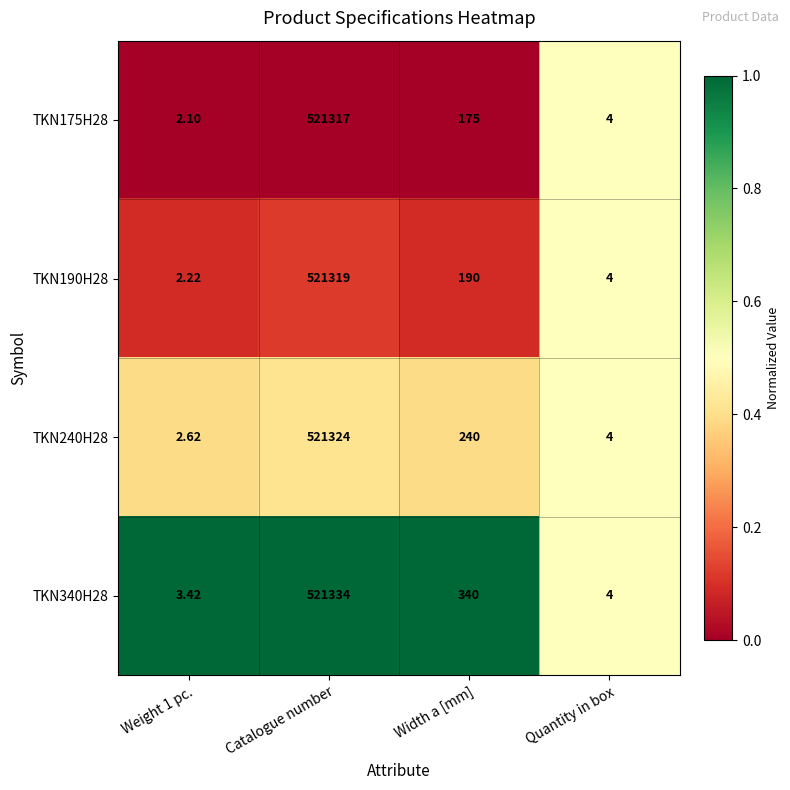

Which series has the largest range (max minus min)?

TKN340H28